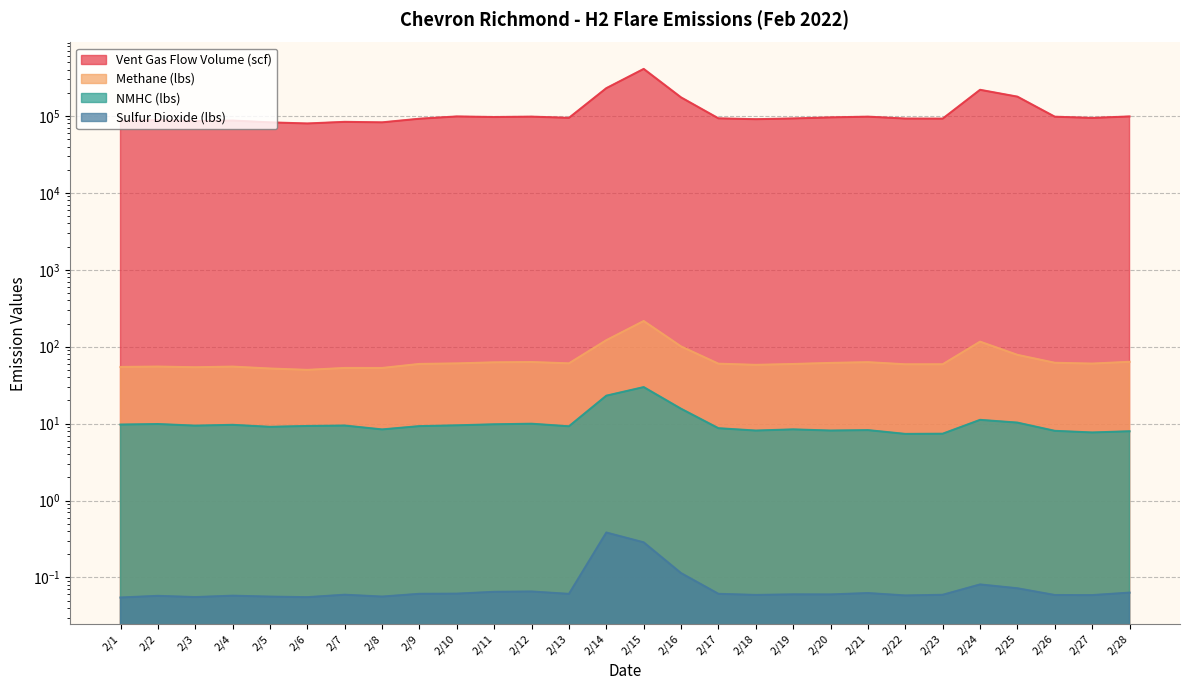

Where does the Vent Gas Flow Volume (scf) series first go above 94148?

2/10